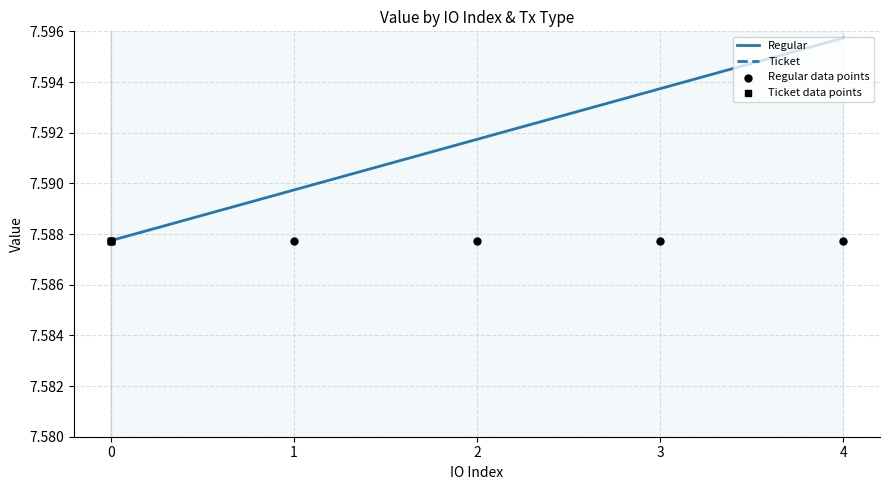

At which label does Regular reach its peak?

4